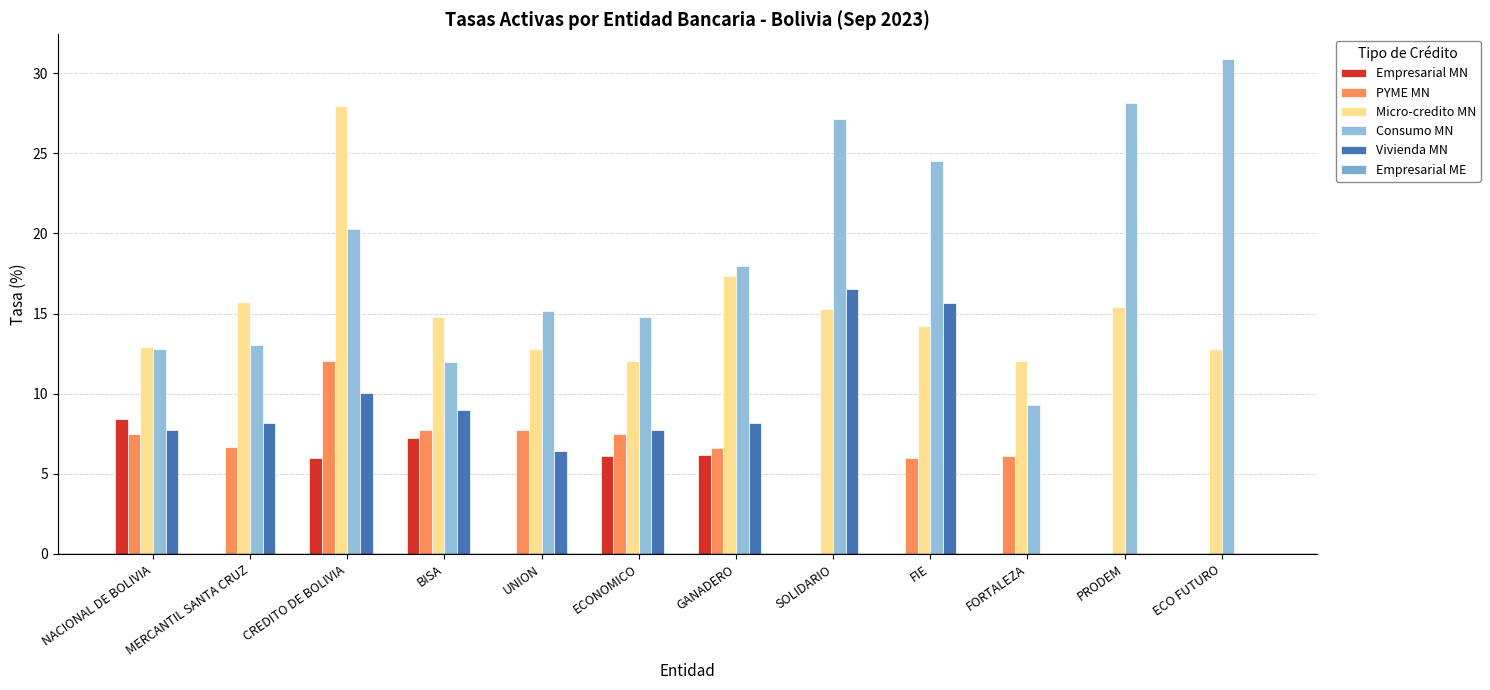

Count the number of categories in the chart.

12